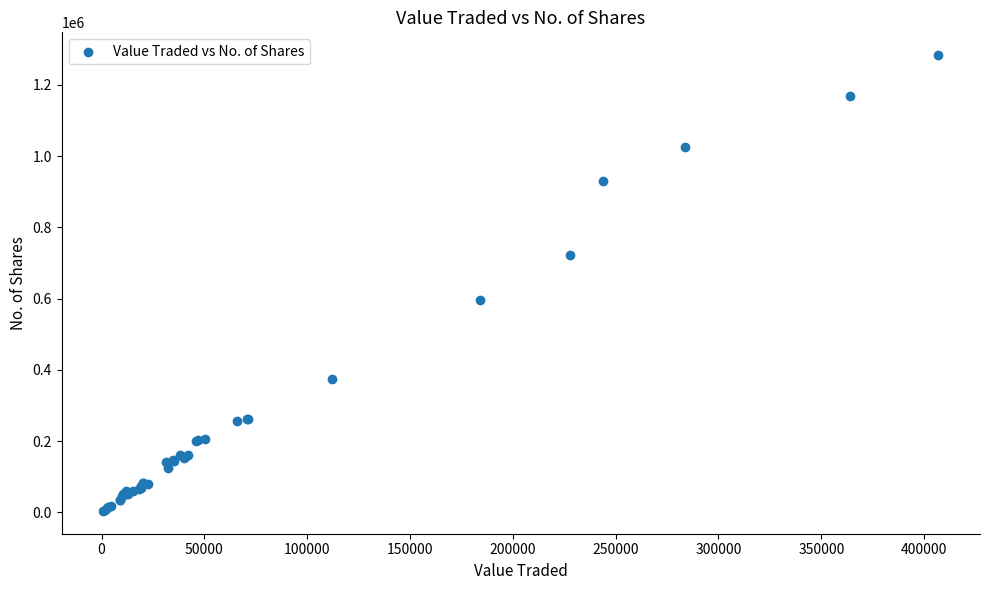

What Y value in the scatter plot is closest to 643996?

595269